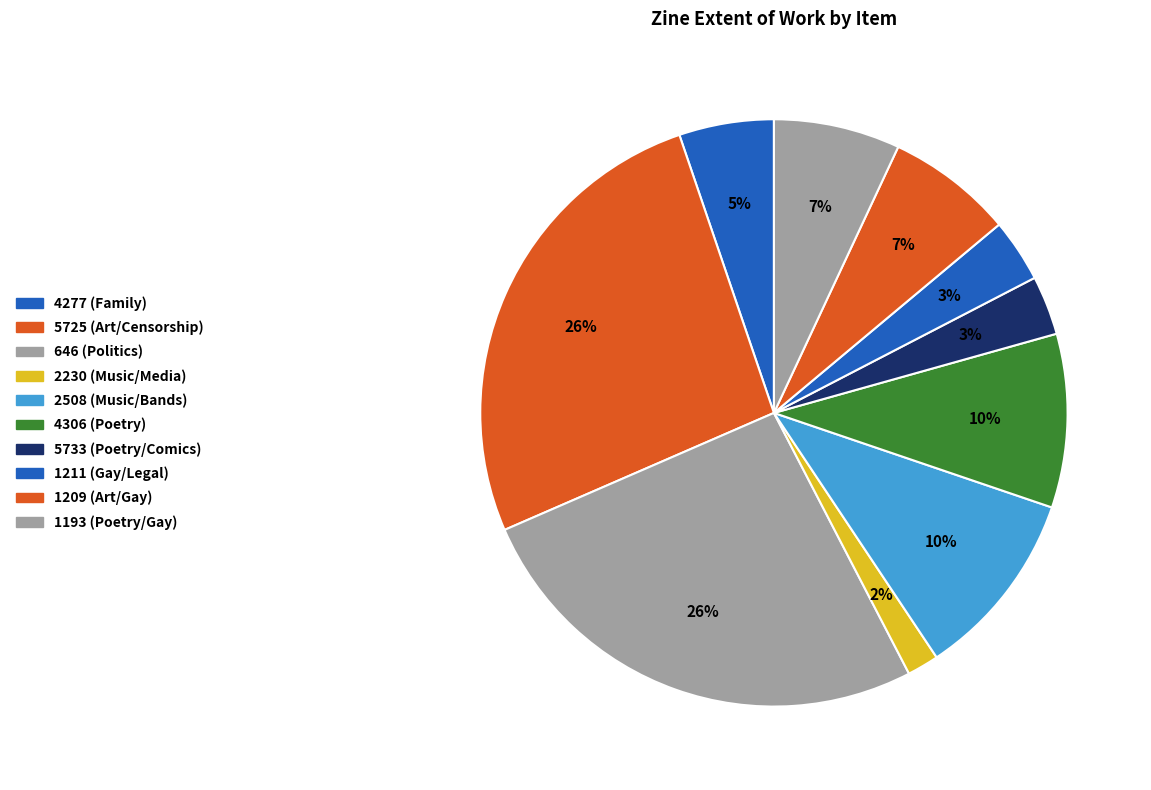

How many segments does this pie chart have?

10